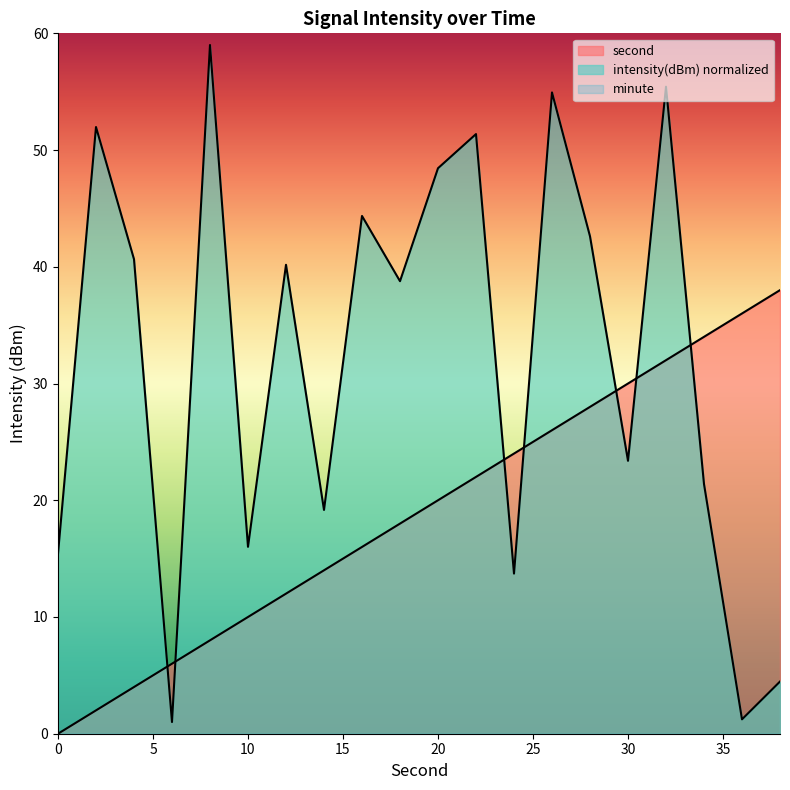

What is the total value across all series at 14?

33.2